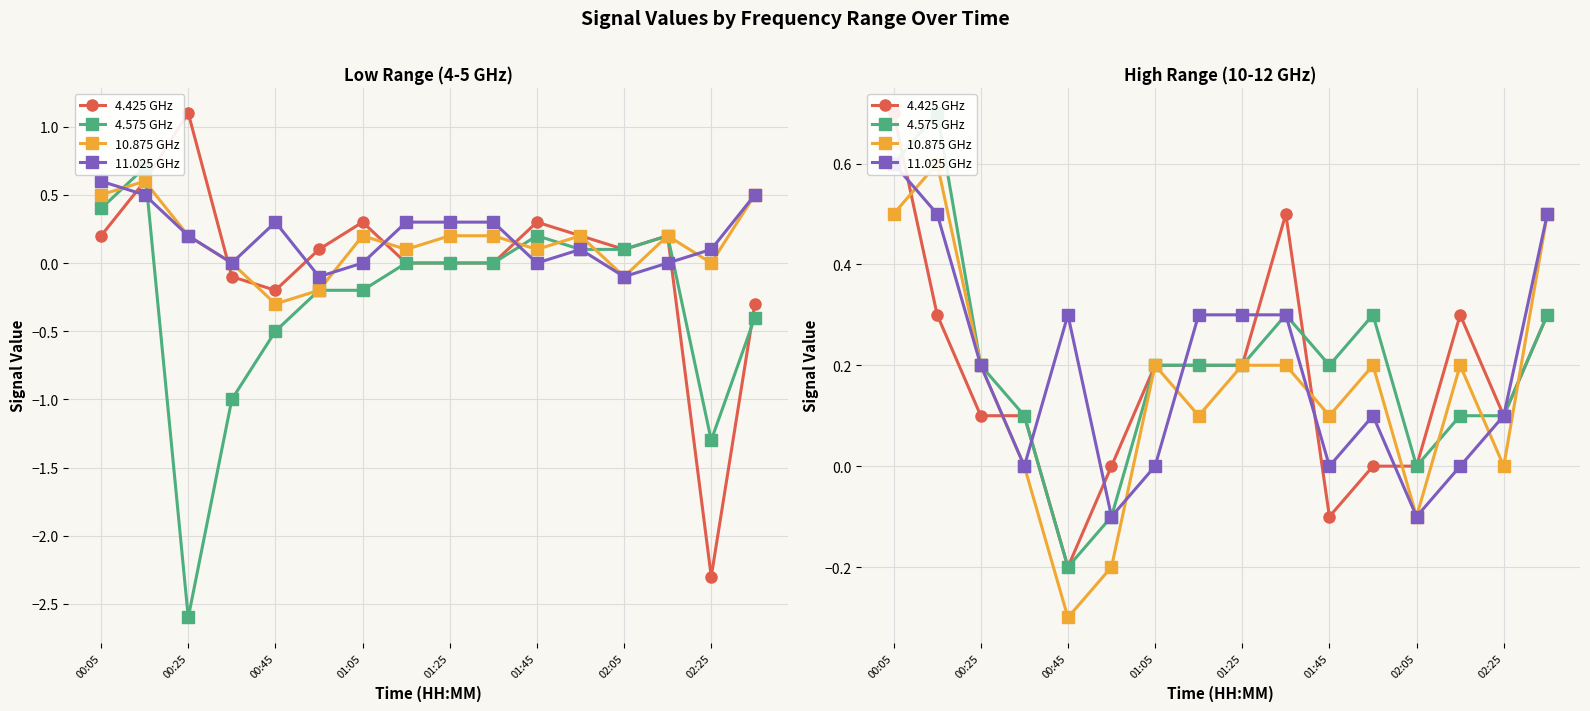

The 4.425 GHz series shows 0.1 at 02:25. True or false?

True